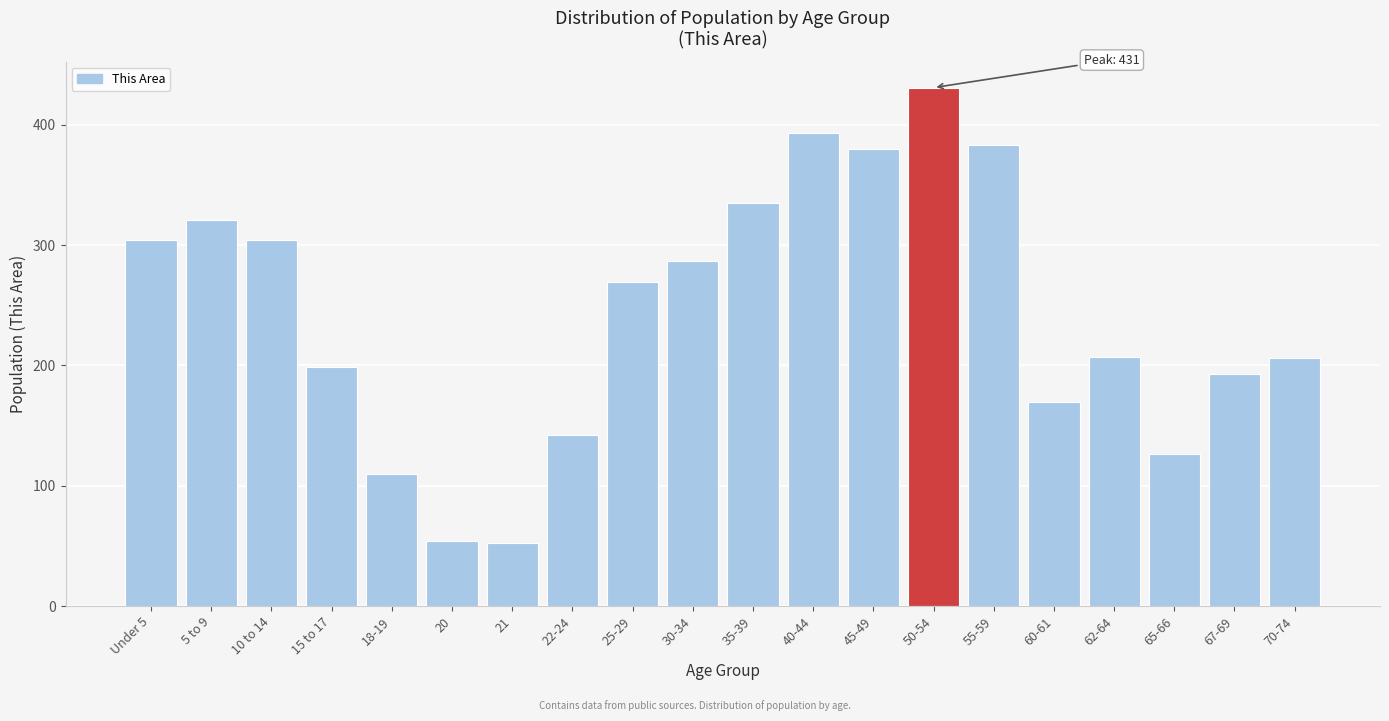

What position from the left is 65-66?

18